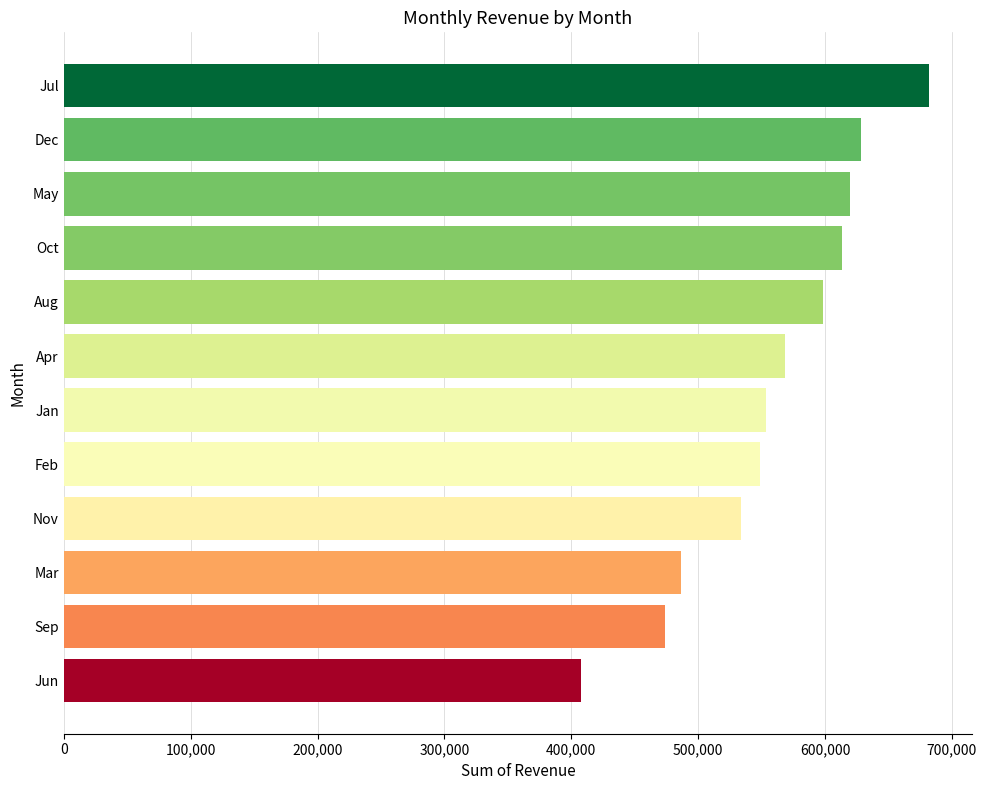

Which has a higher value, Feb or Mar?

Feb